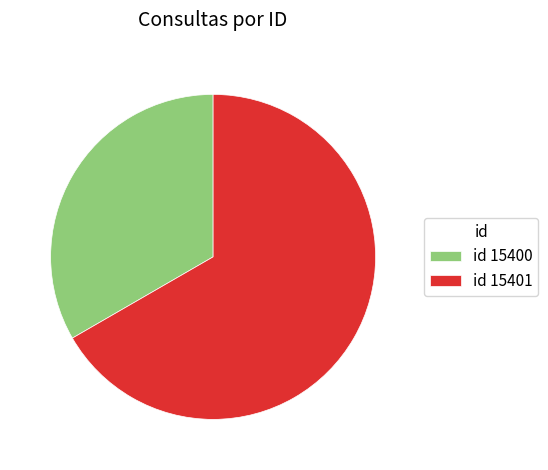

How many segments does this pie chart have?

2